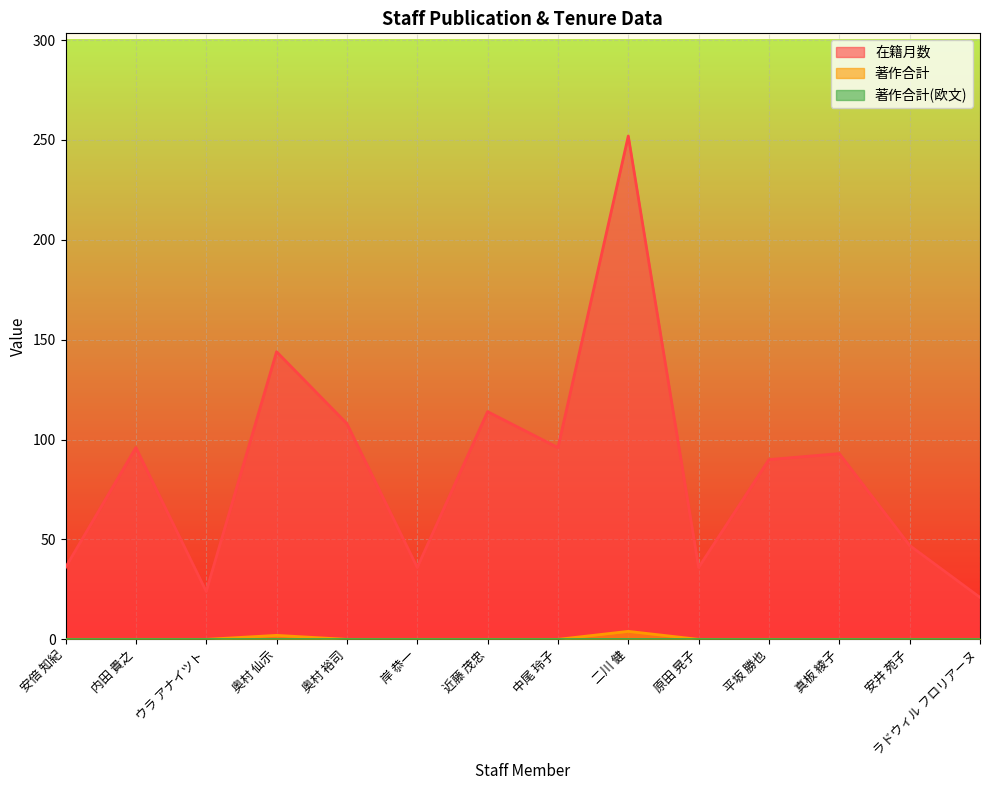

Which series has the largest total across all categories?

在籍月数